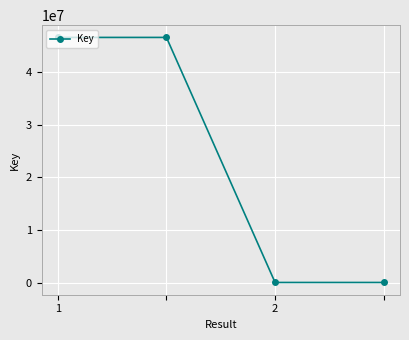

True or false: the data has more than 1 interior local peaks.

False